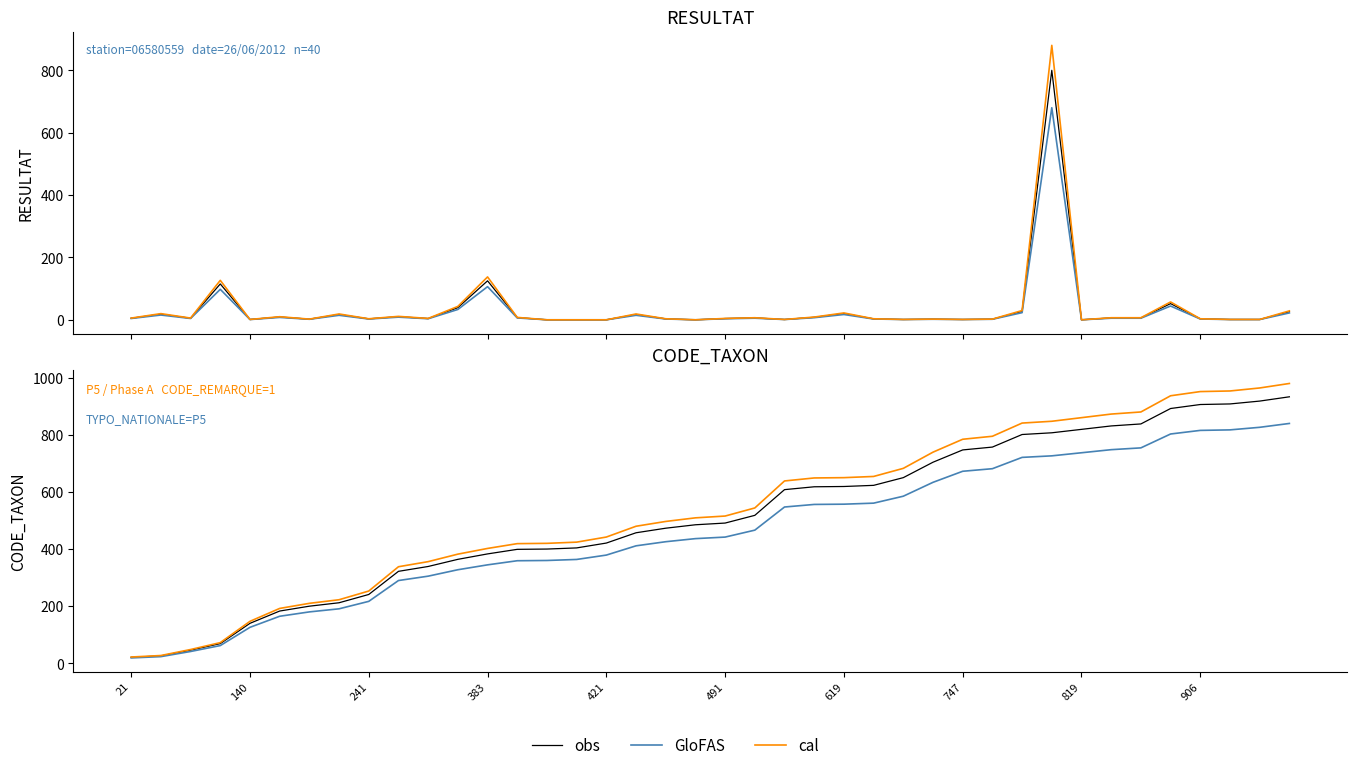

True or false: cal and obs cross at least once.

False